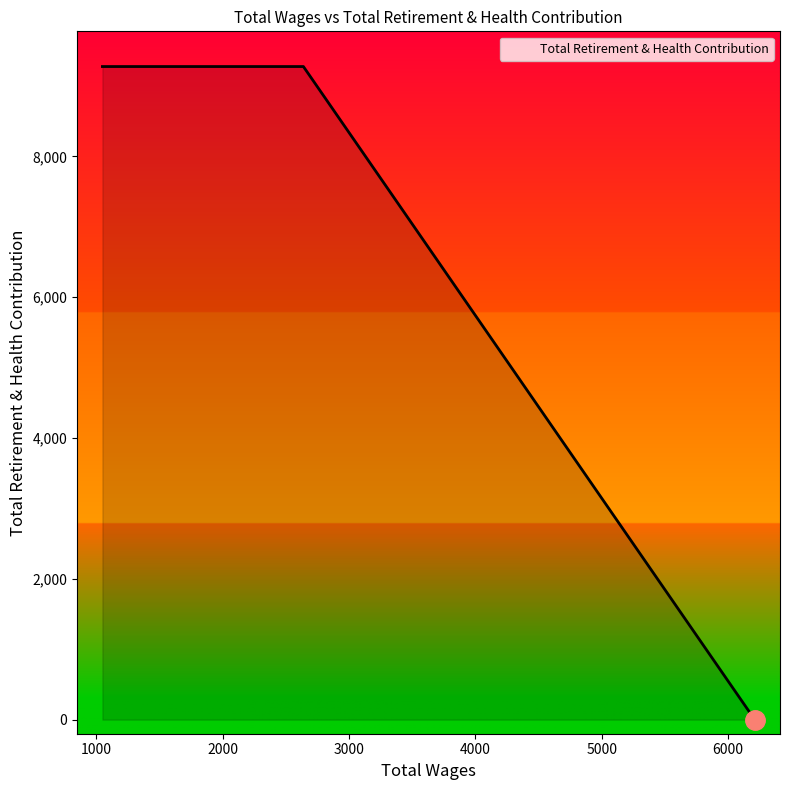

Count the number of data series in this chart.

1